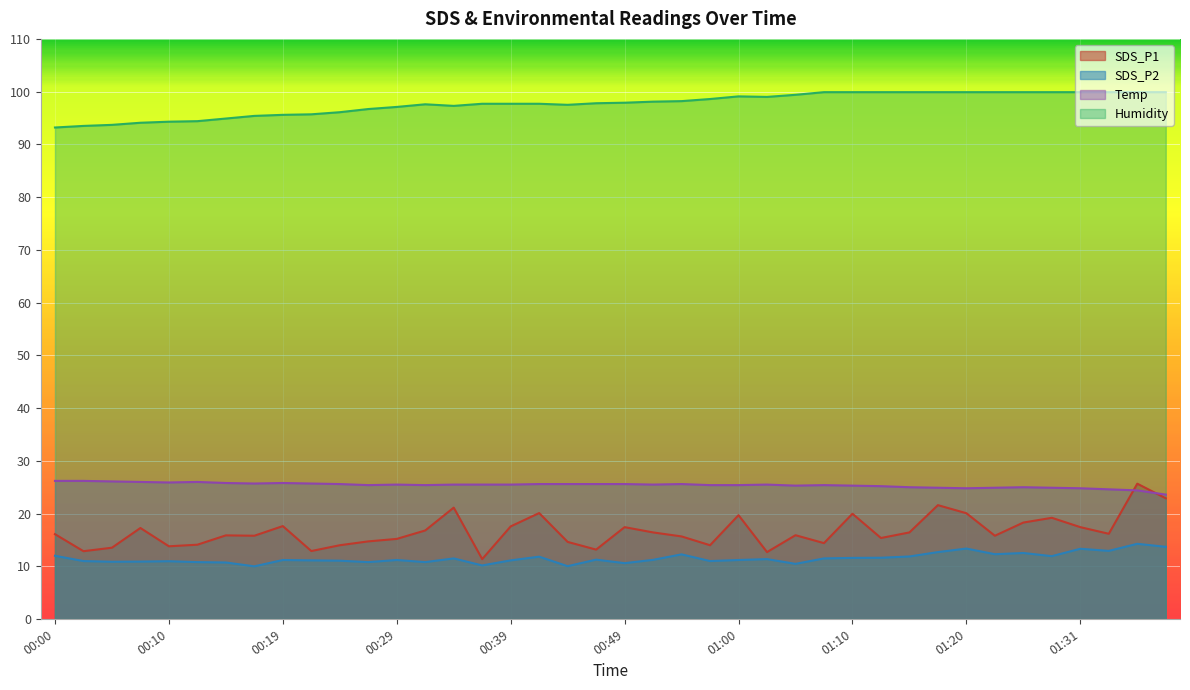

The value of Humidity at 00:52 is 38.2. True or false?

False